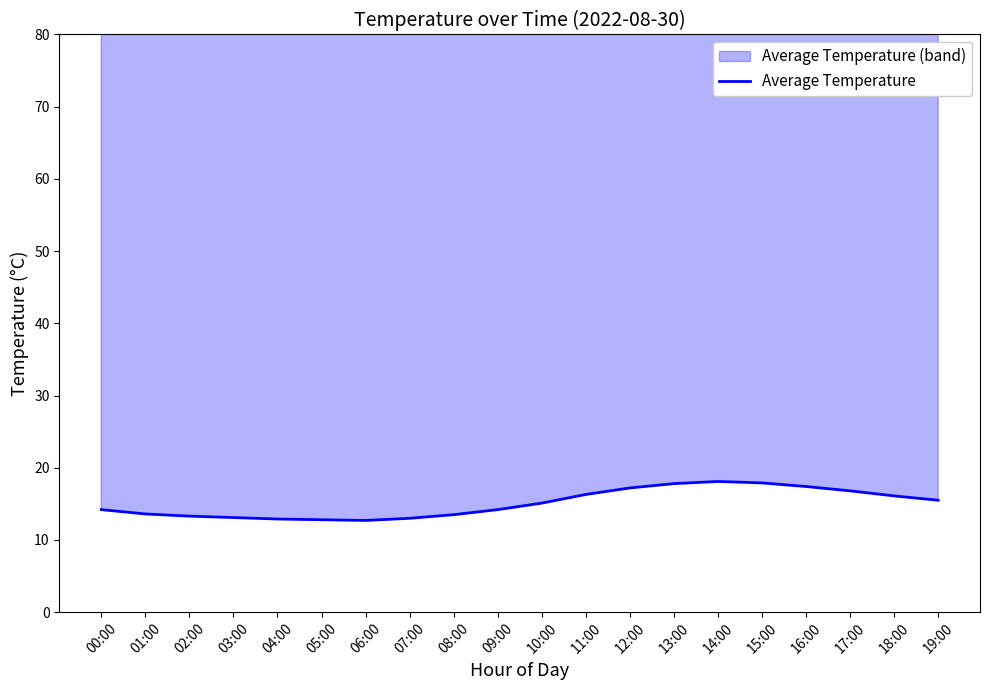

How many points are higher than both their immediate neighbors (excluding endpoints)?

1